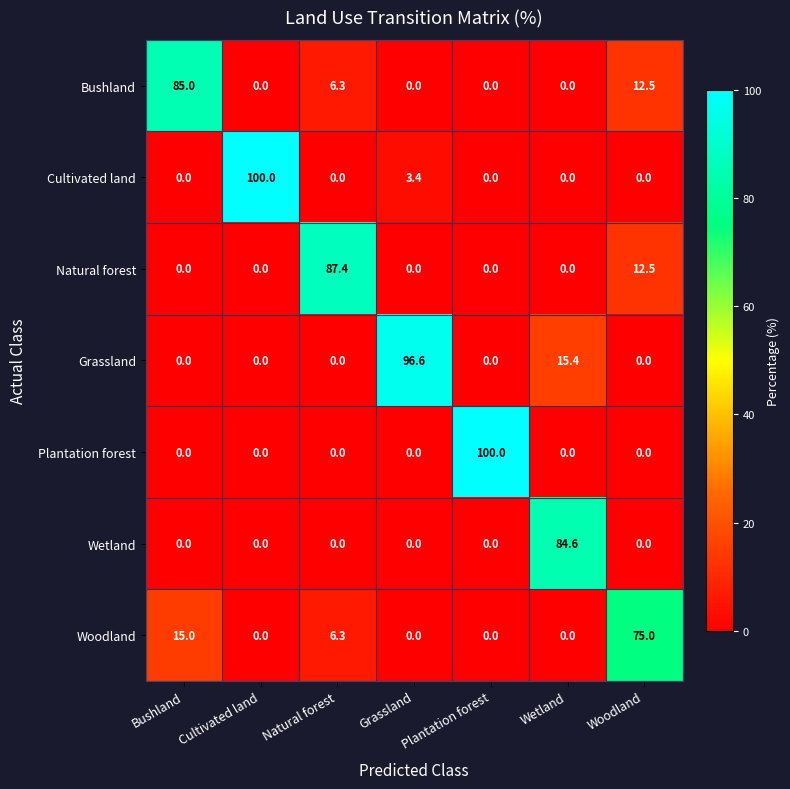

Which category has the highest value in the Plantation forest series?

Plantation forest